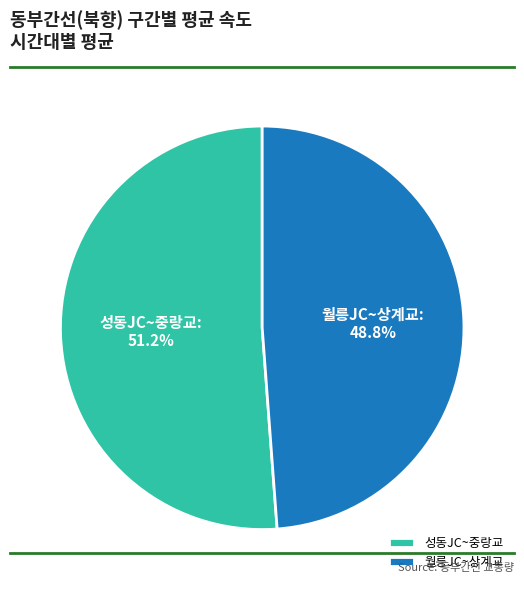

Is there any slice that represents more than half of the pie?

Yes